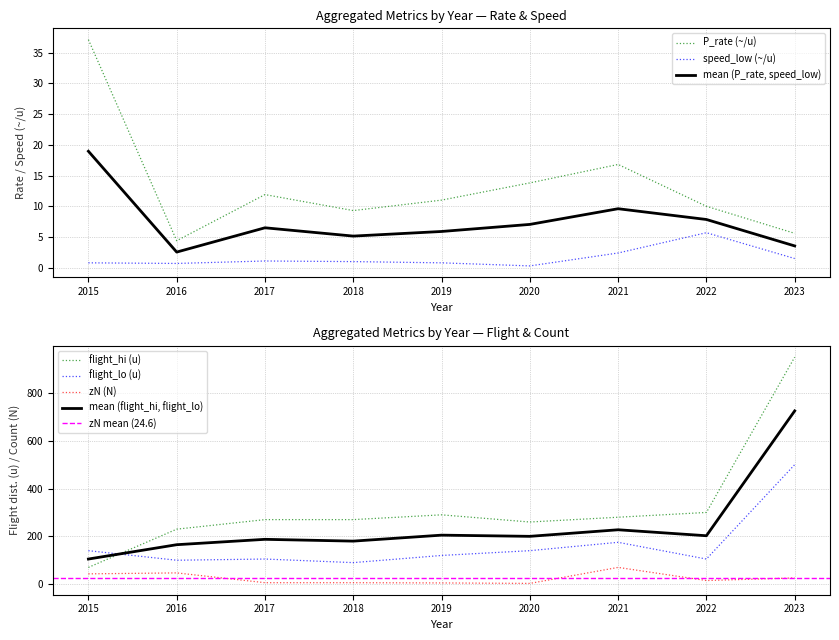

What is the difference between the maximum and minimum values in the flight_lo (u) series?

410.0